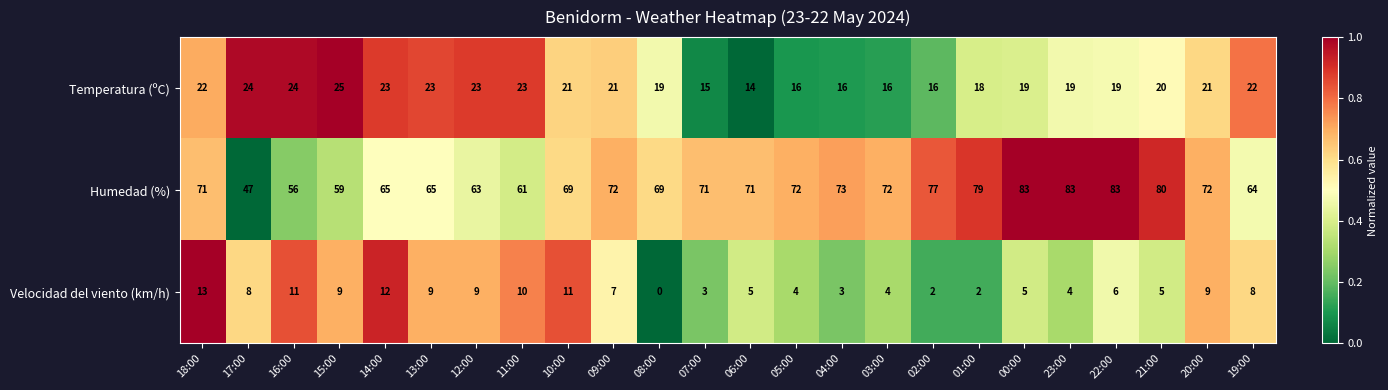

What is the sum of all Velocidad del viento (km/h) values?

159